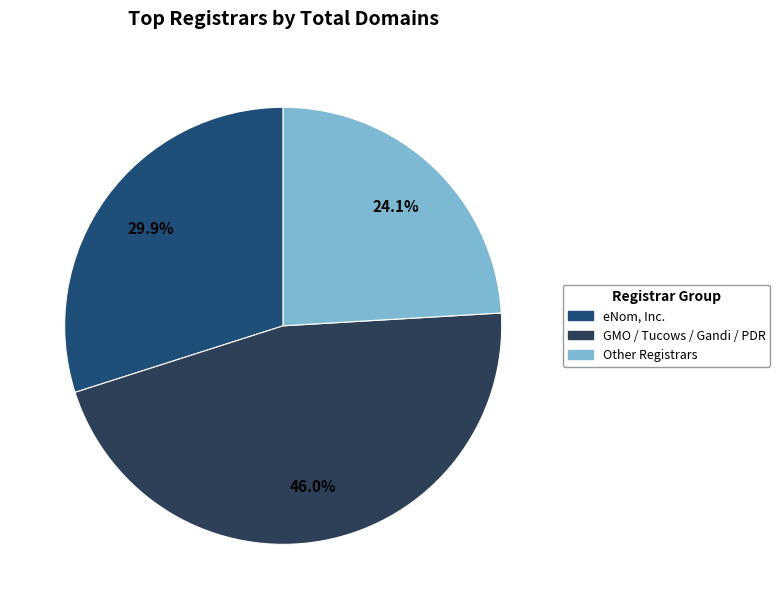

Does any single category account for the majority?

No